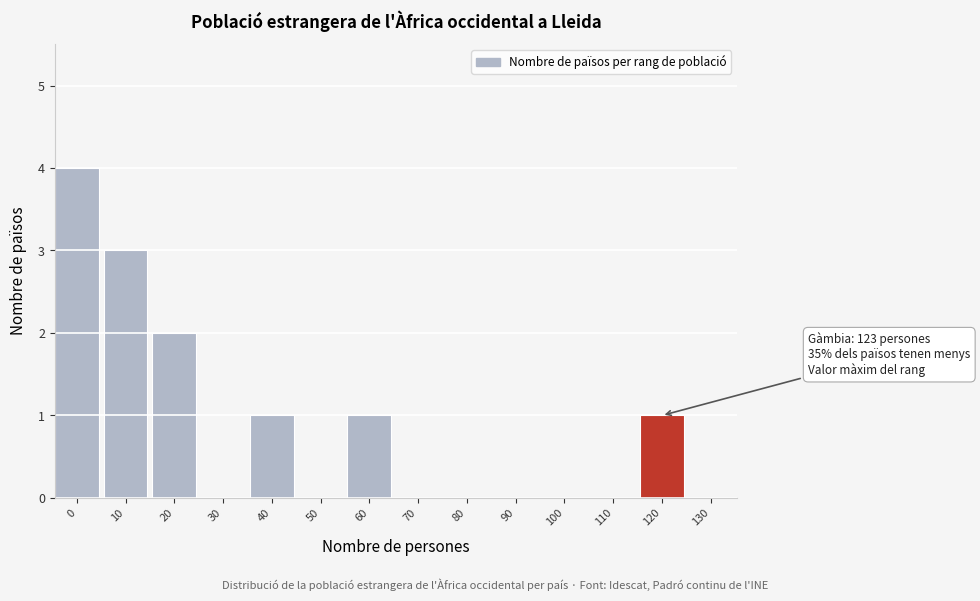

Reading left to right, what are all the values shown in this chart?

0=4	10=3	20=2	30=0	40=1	50=0	60=1	70=0	80=0	90=0	100=0	110=0	120=1	130=0